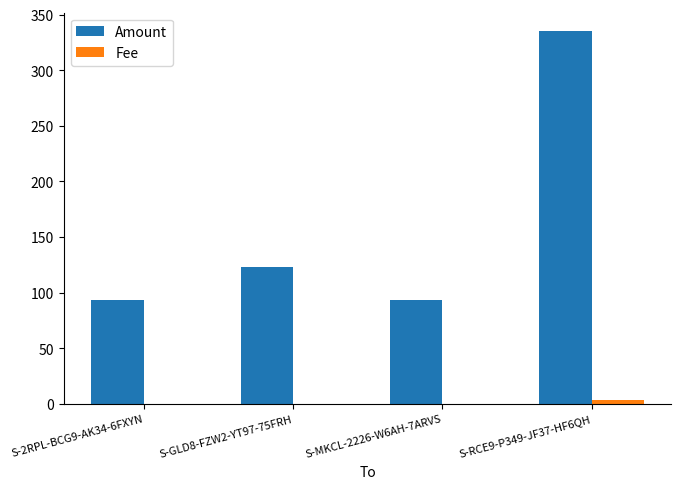

Which series has the widest spread of values?

Amount